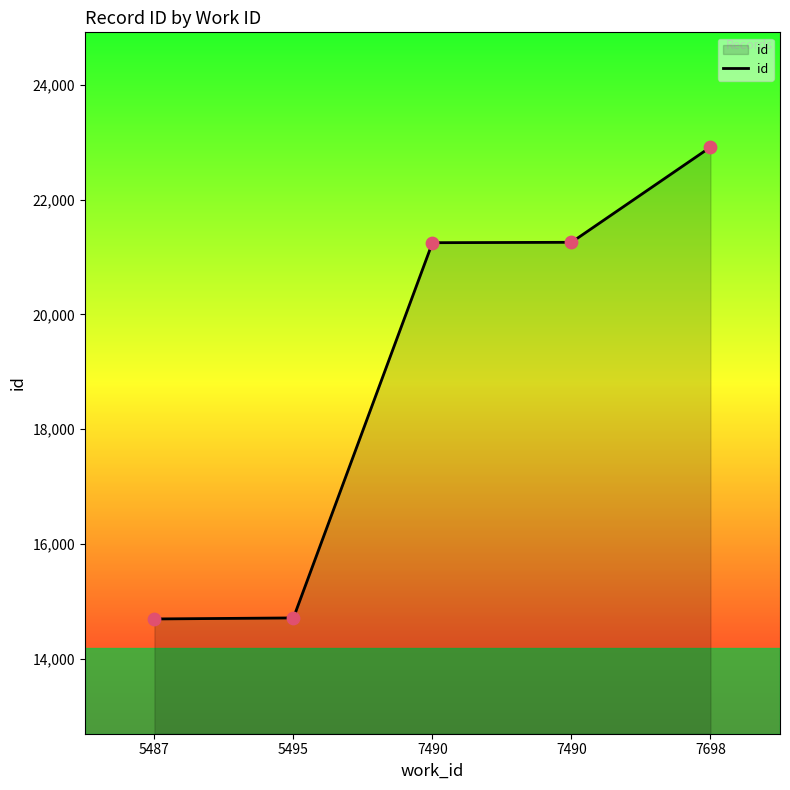

Is this an area chart (filled region under the line)?

Yes